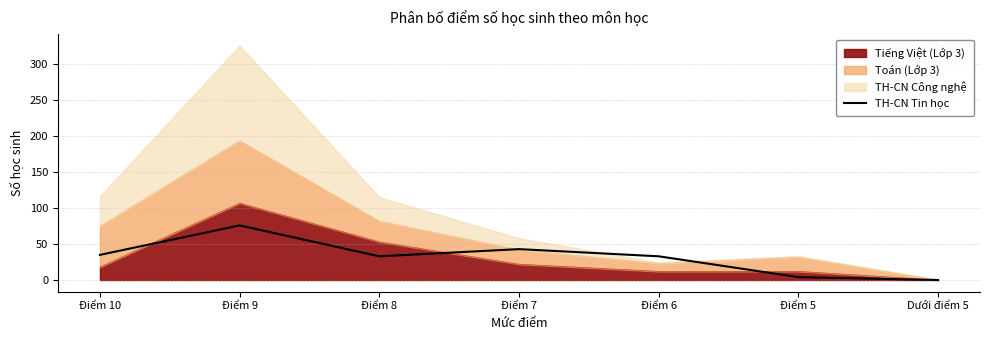

Does the chart have visible grid lines?

Yes